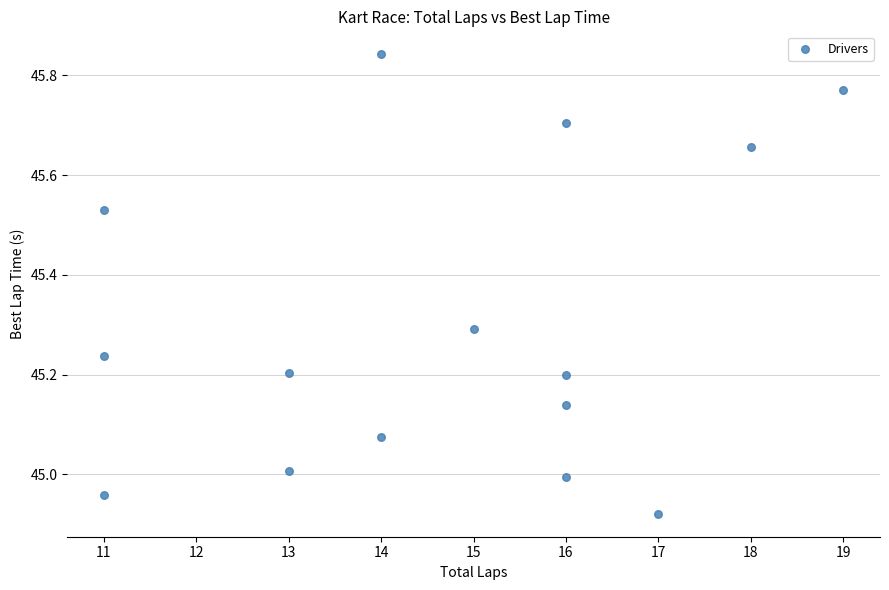

What is the range of Y values (max minus min)?

0.9